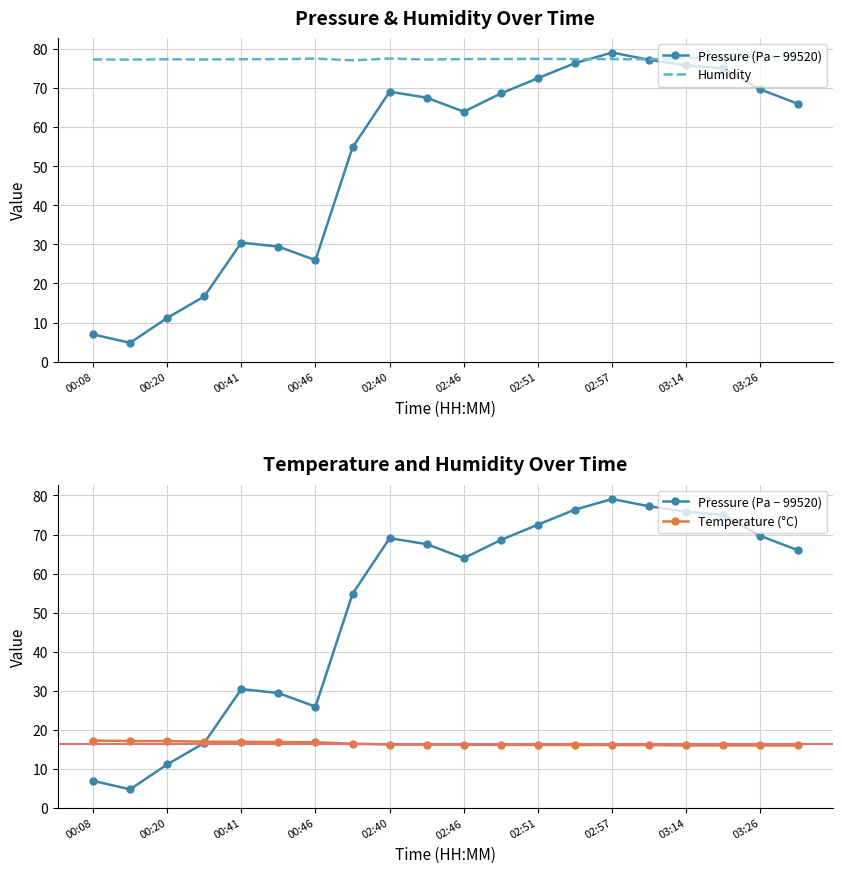

What position from the left is 03:26?

10